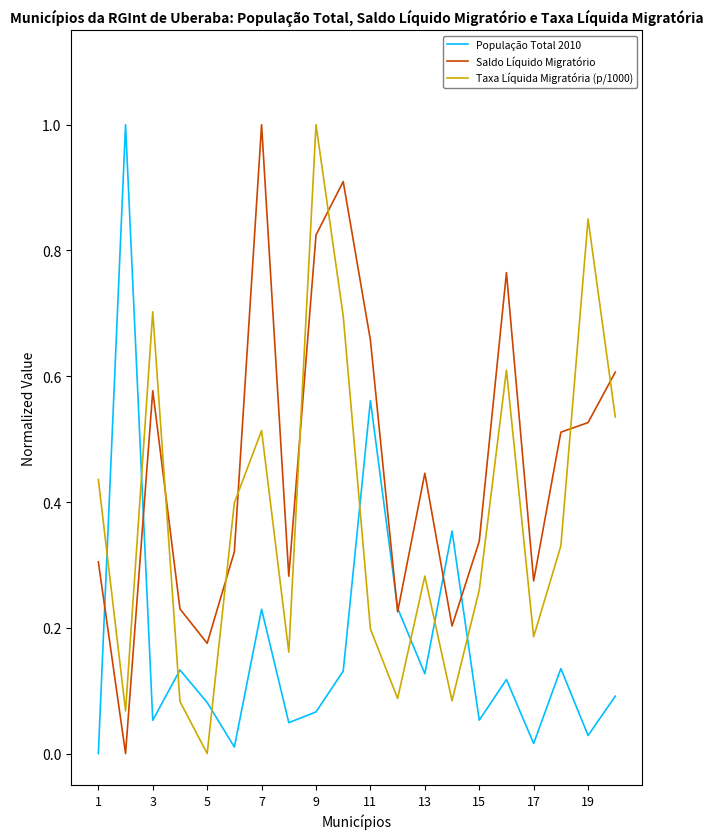

Rank the series by their average value, from lowest to highest.

População Total 2010, Taxa Líquida Migratória (p/1000), Saldo Líquido Migratório